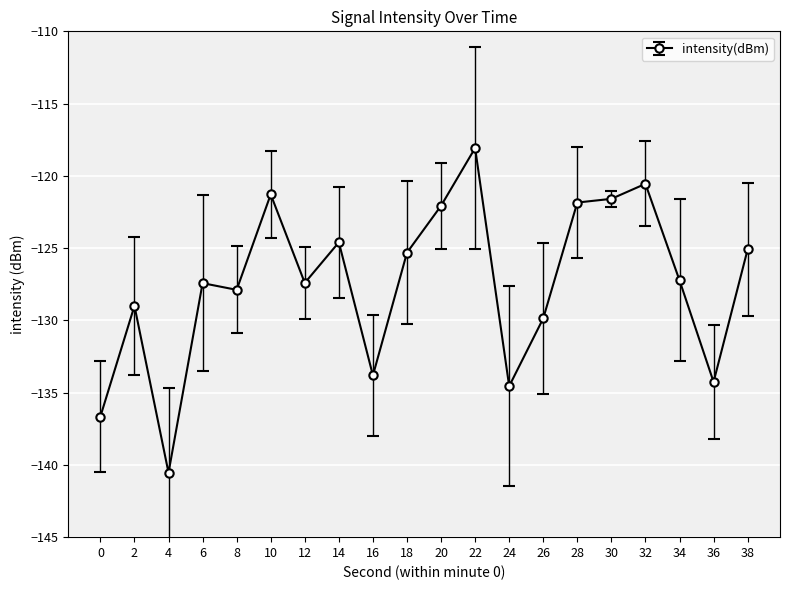

Count the number of values greater than -127.

9